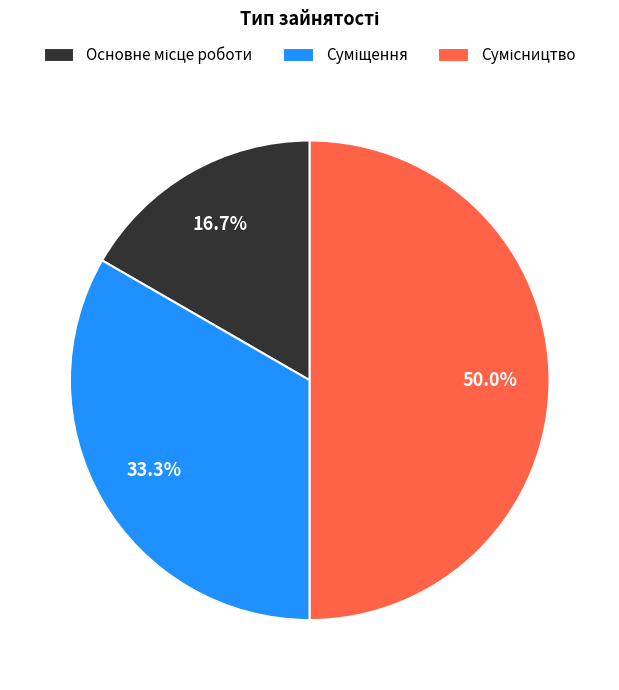

How much of the chart is everything except Сумісництво?

50.0%